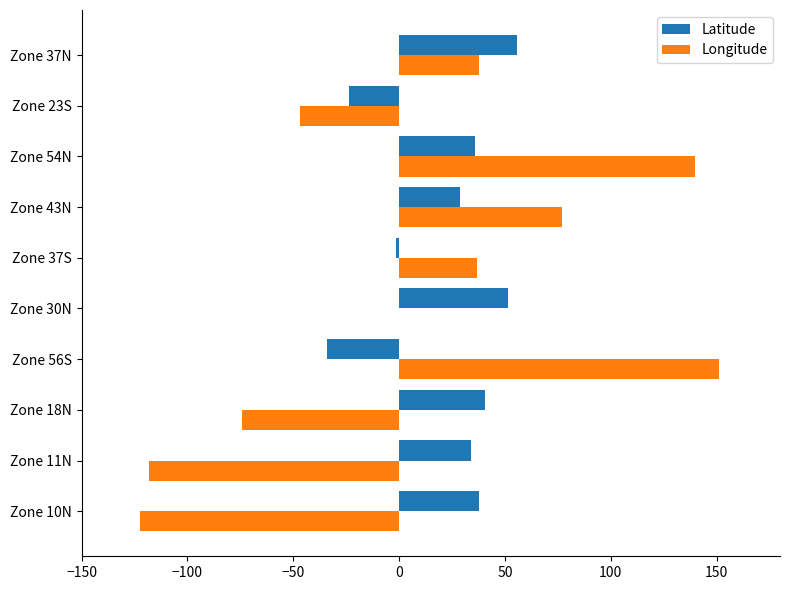

Which series has the largest total across all categories?

Latitude